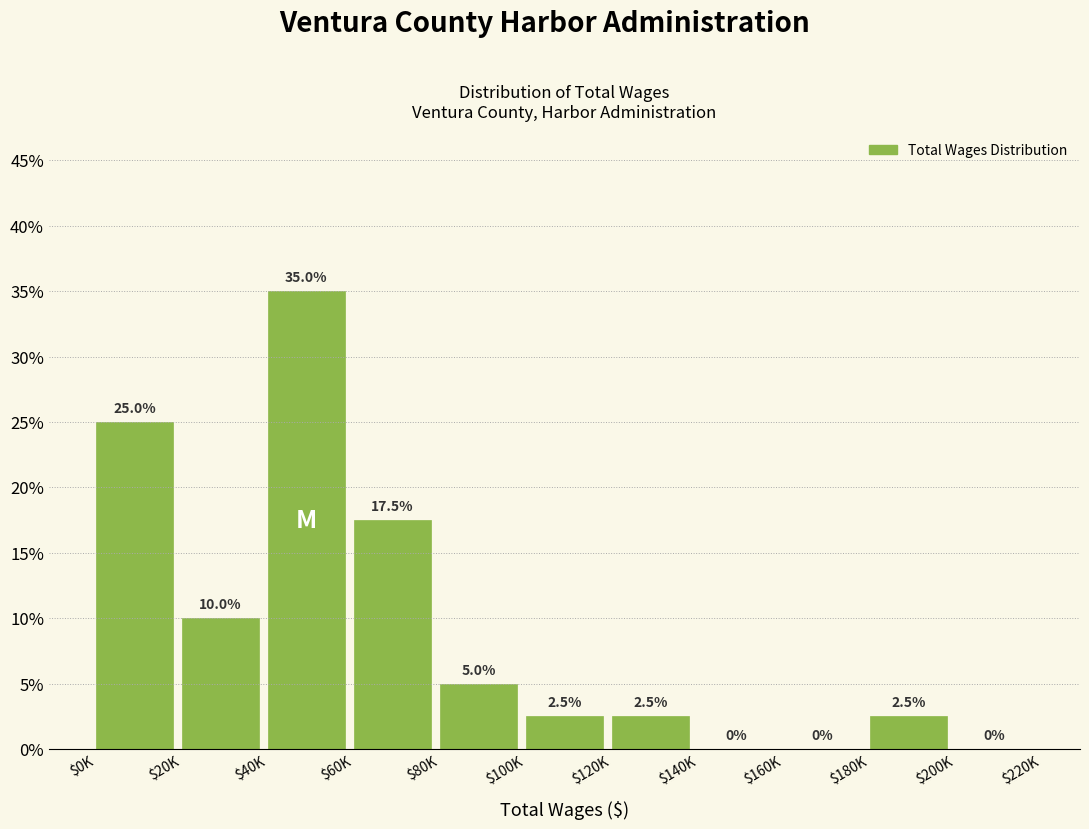

What is the sum of all values?

100.0